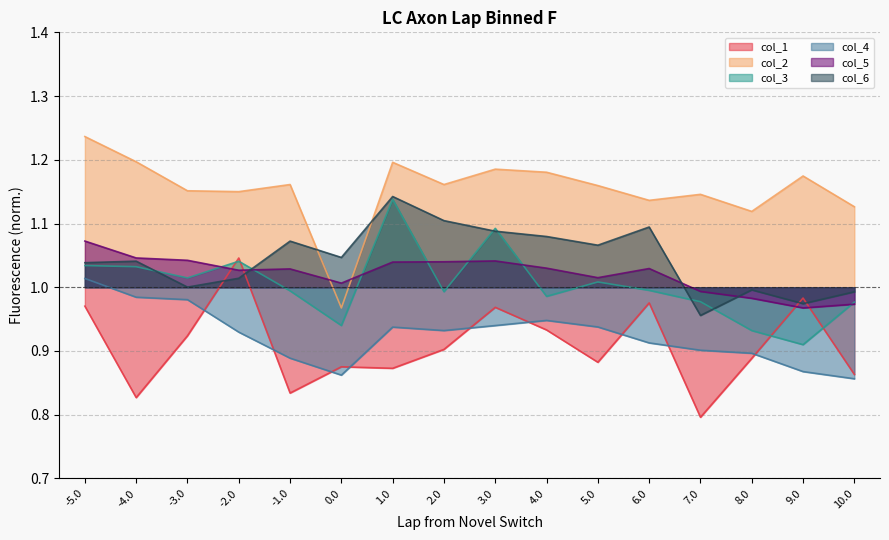

What value does the col_5 series have at 5.0?

1.0